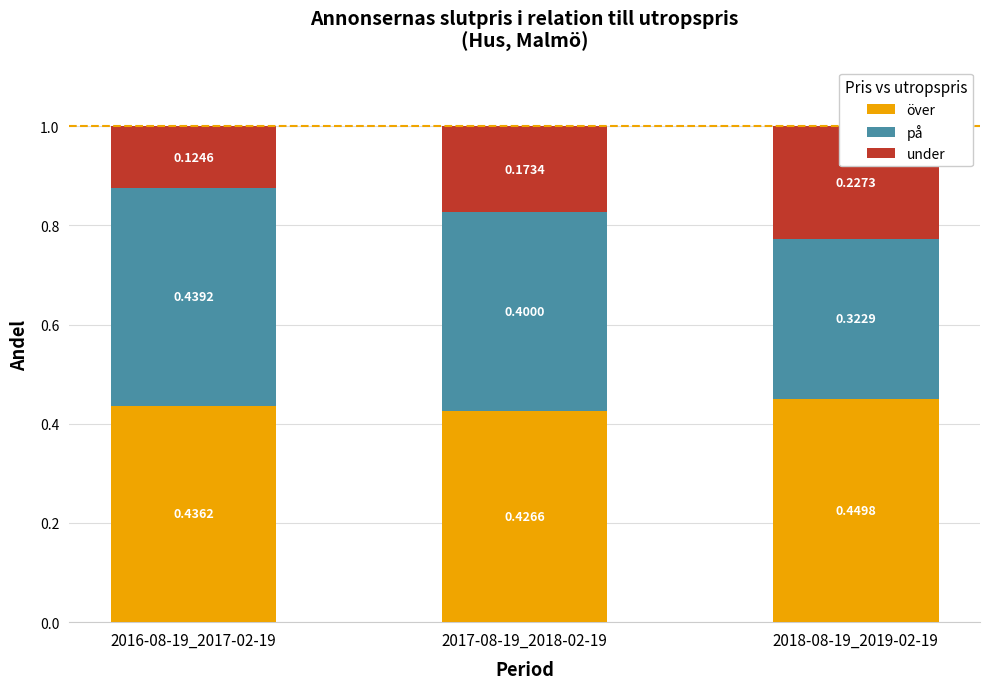

At how many categories does at least one series exceed 0?

3